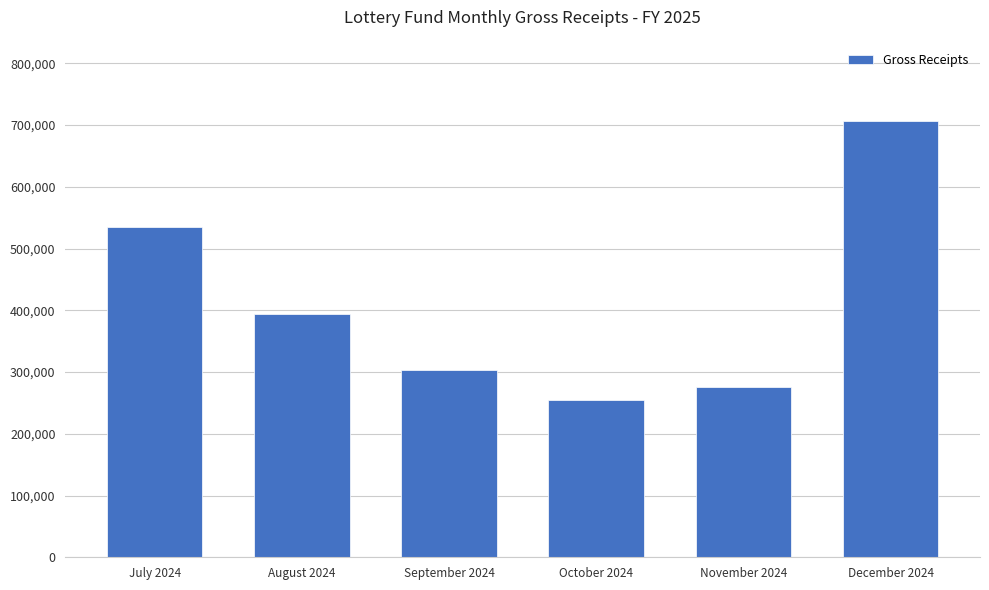

Approximately how many times larger is the value at October 2024 compared to December 2024?

0.4